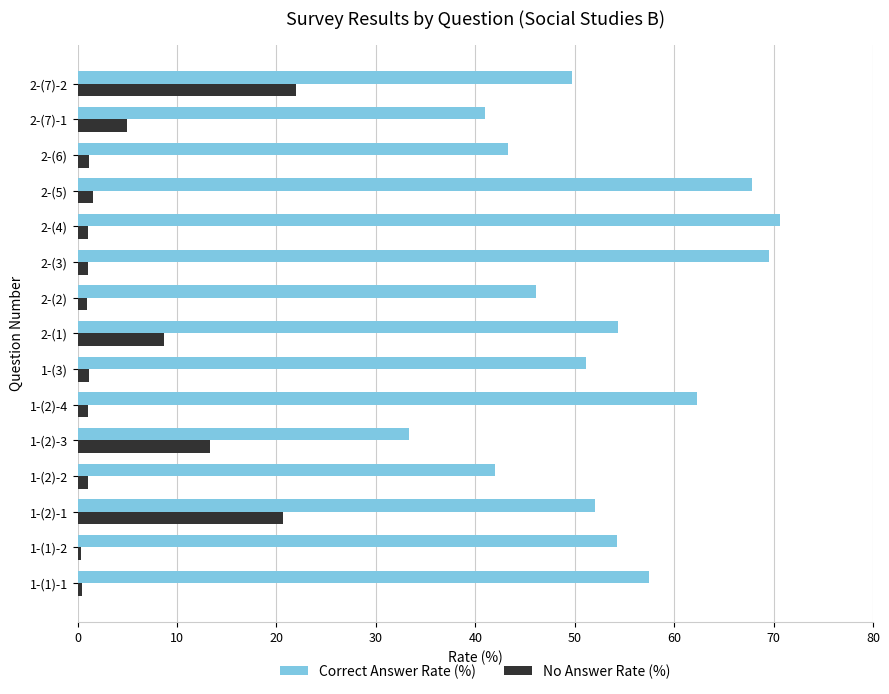

Is the value of No Answer Rate (%) at 1-(2)-4 greater than the value of Correct Answer Rate (%) at 2-(5)?

No